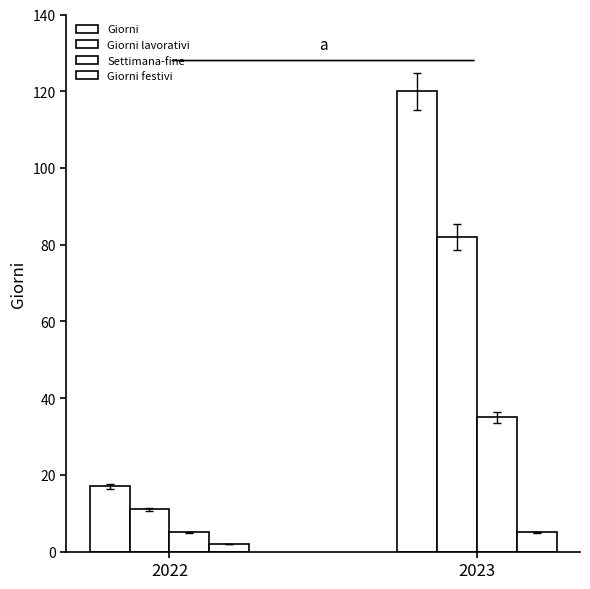

Which has a higher value, 2023 or 2022?

2023